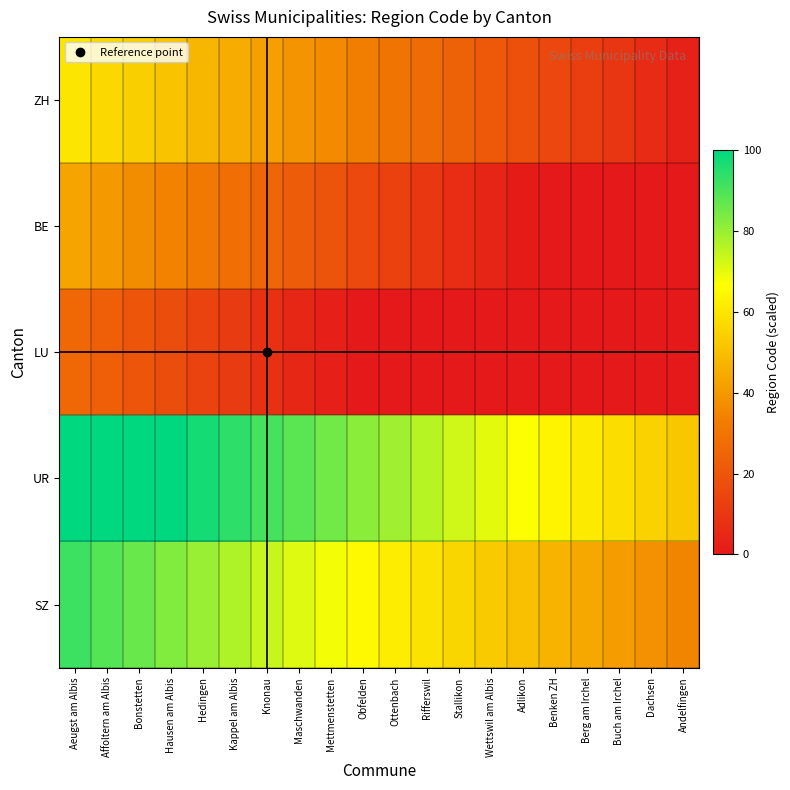

Count the number of categories in the chart.

20